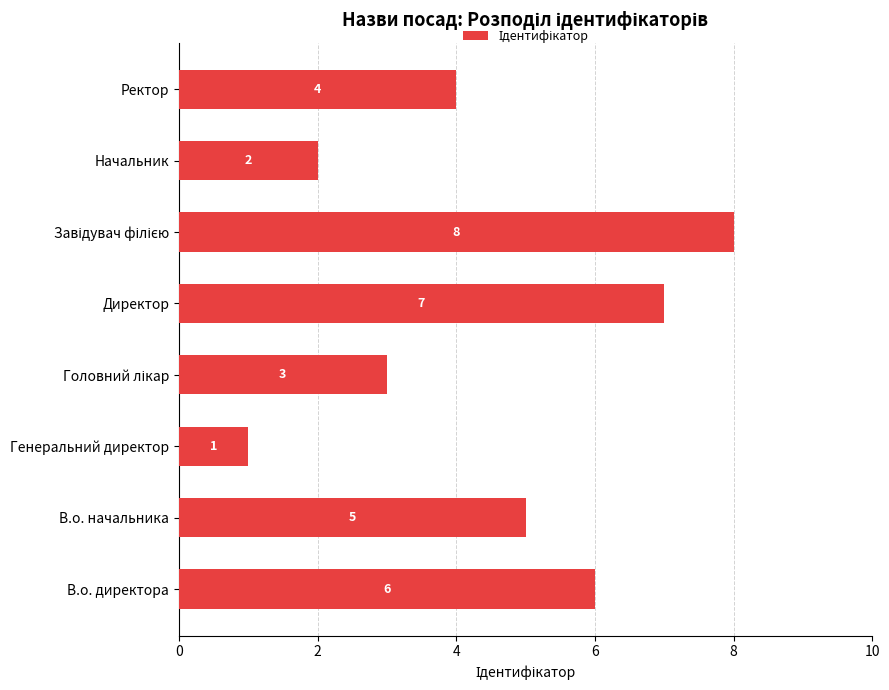

What is the sum of all values?

36